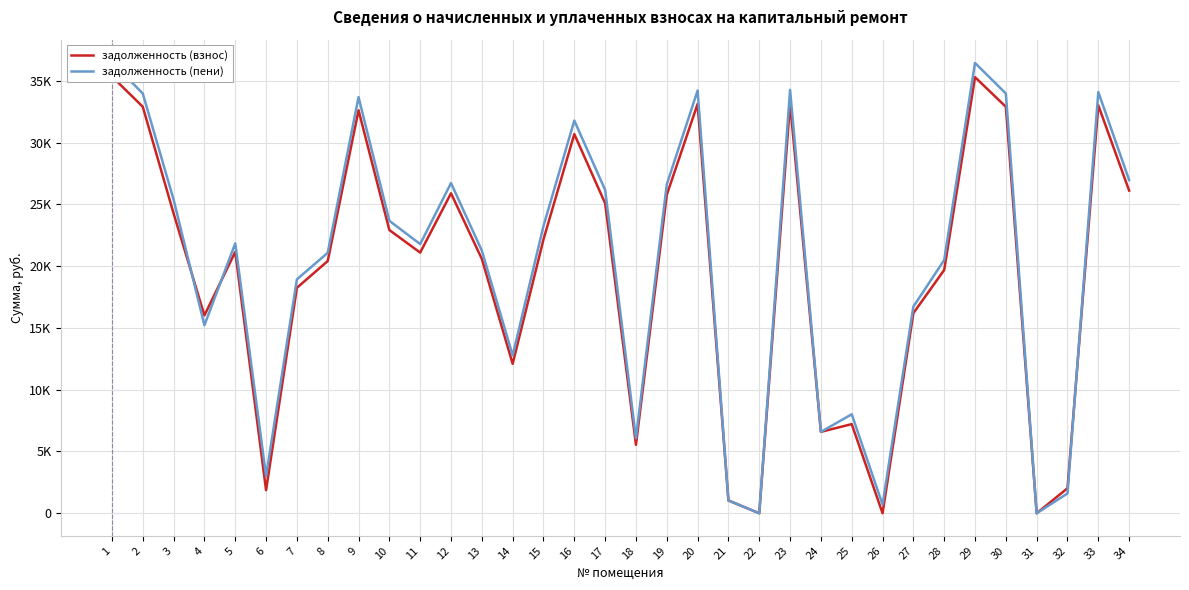

What is the value of the задолженность (взнос) point at the 5th from the left?

21160.3